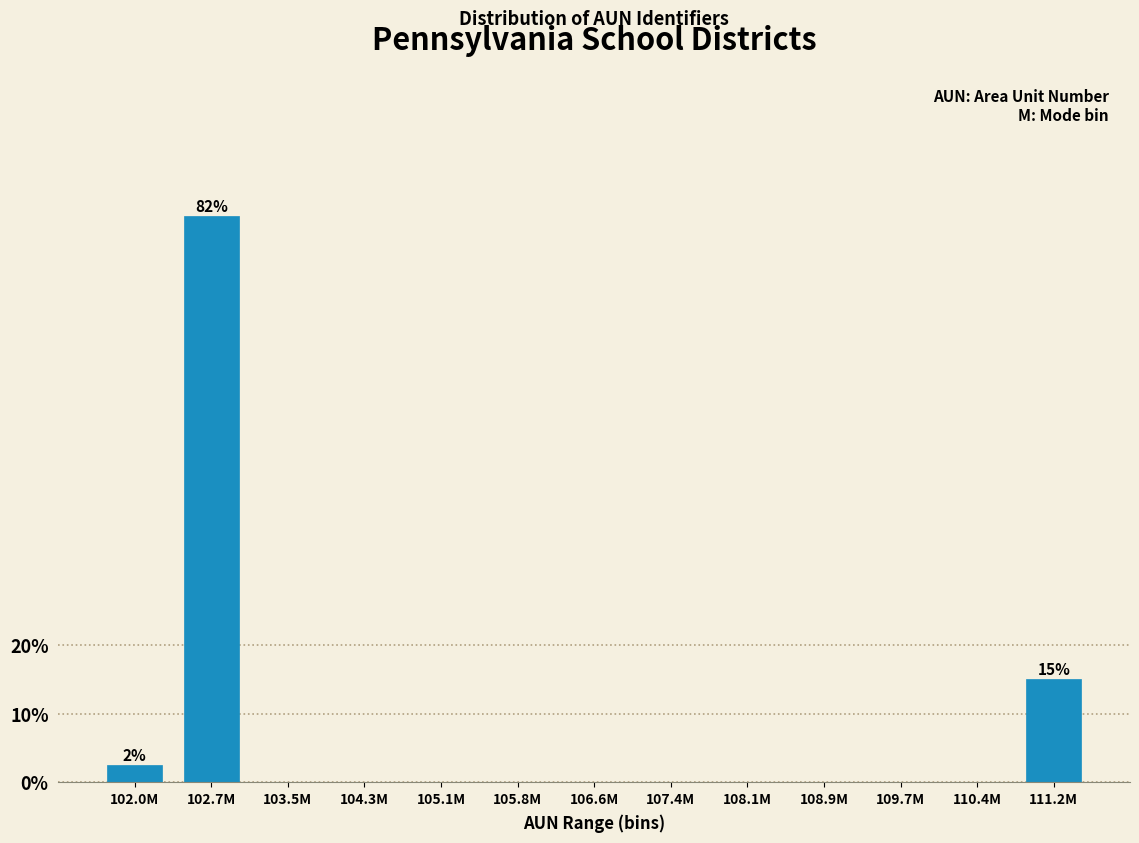

Reading right to left, transcribe all the data shown in this chart.

111.2M=15.0	110.4M=0.0	109.7M=0.0	108.9M=0.0	108.1M=0.0	107.4M=0.0	106.6M=0.0	105.8M=0.0	105.1M=0.0	104.3M=0.0	103.5M=0.0	102.7M=82.5	102.0M=2.5